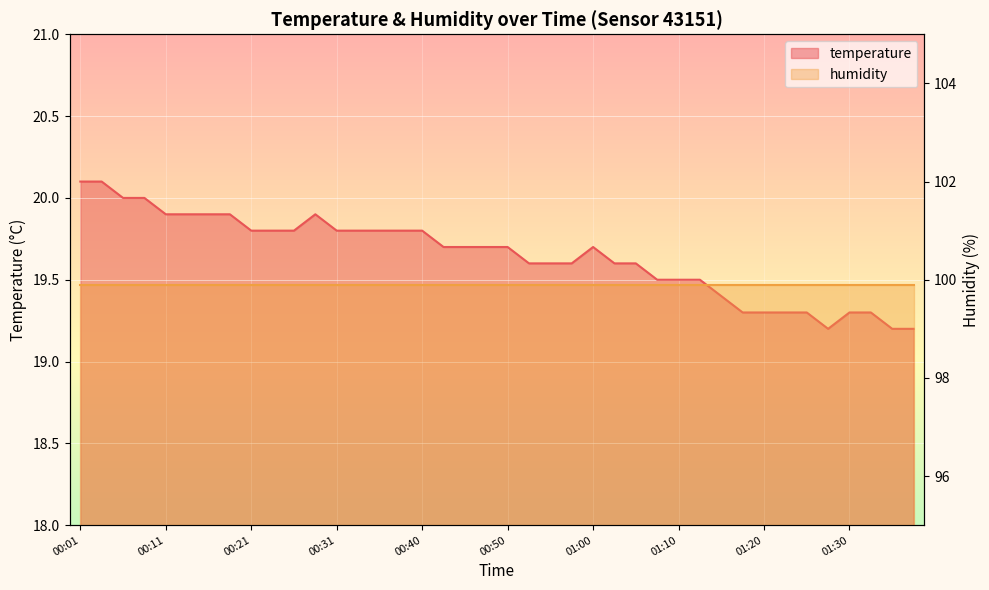

Which category has the lowest value across all series?

01:27